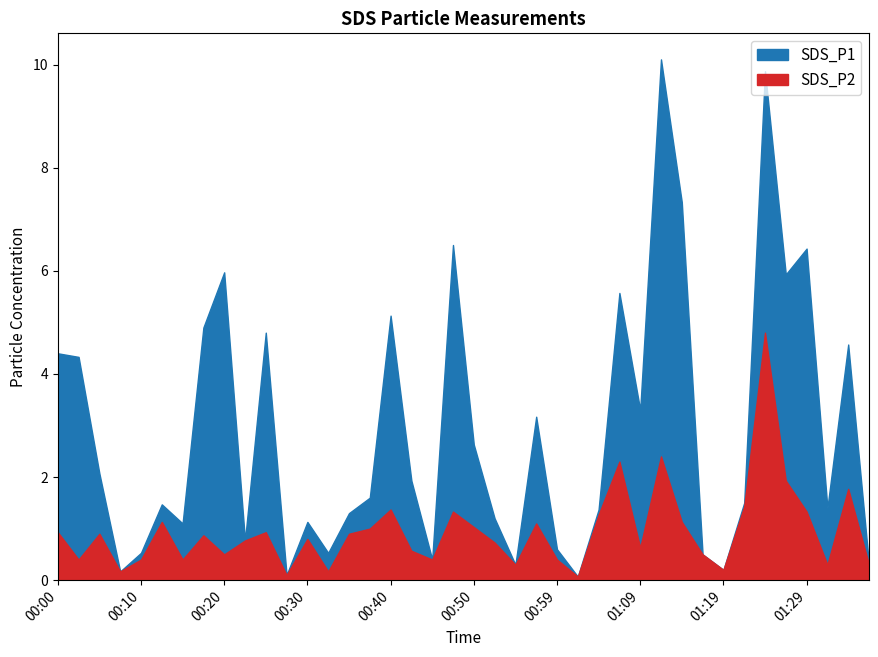

What is the maximum value shown in the chart?

10.1